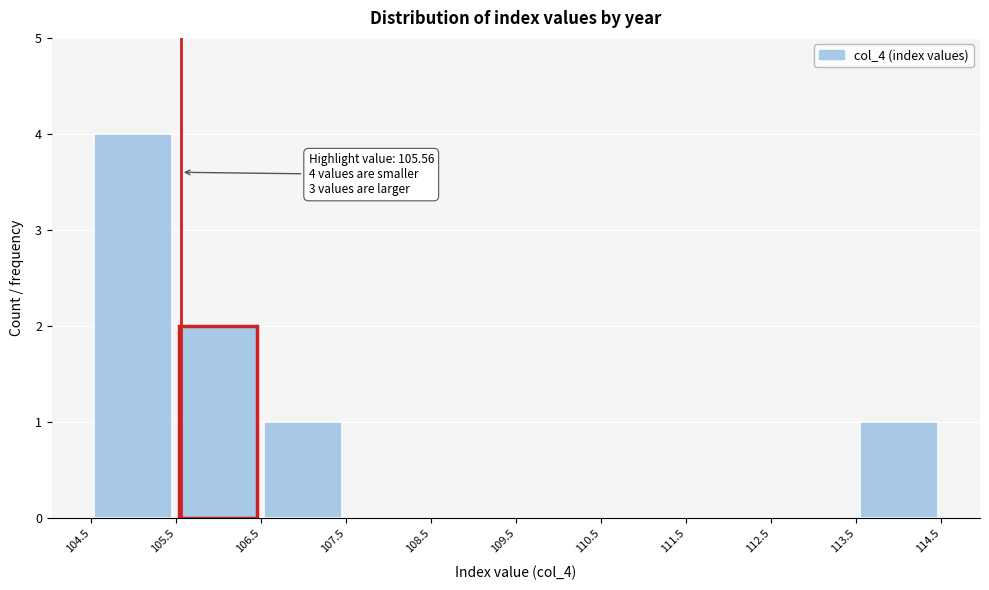

Which range on the x-axis has the tallest bar?

104.5 to 105.5